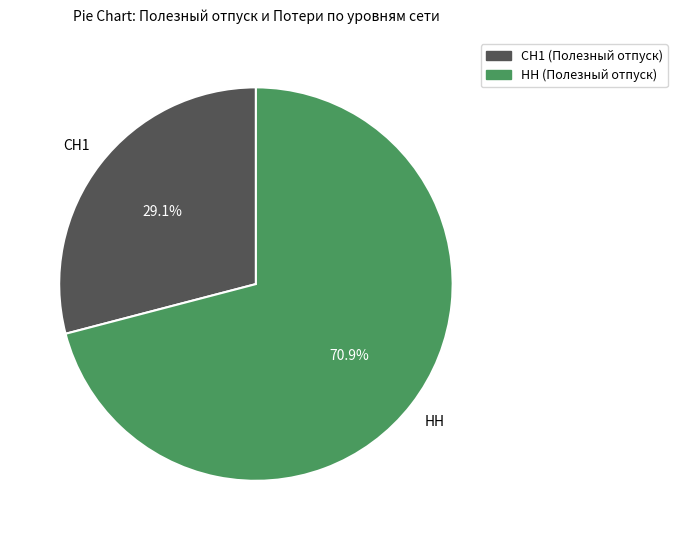

What is the majority slice?

НН